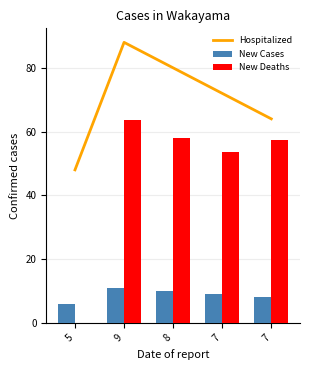

Between 9 and 7, which series saw the biggest shift?

Hospitalized